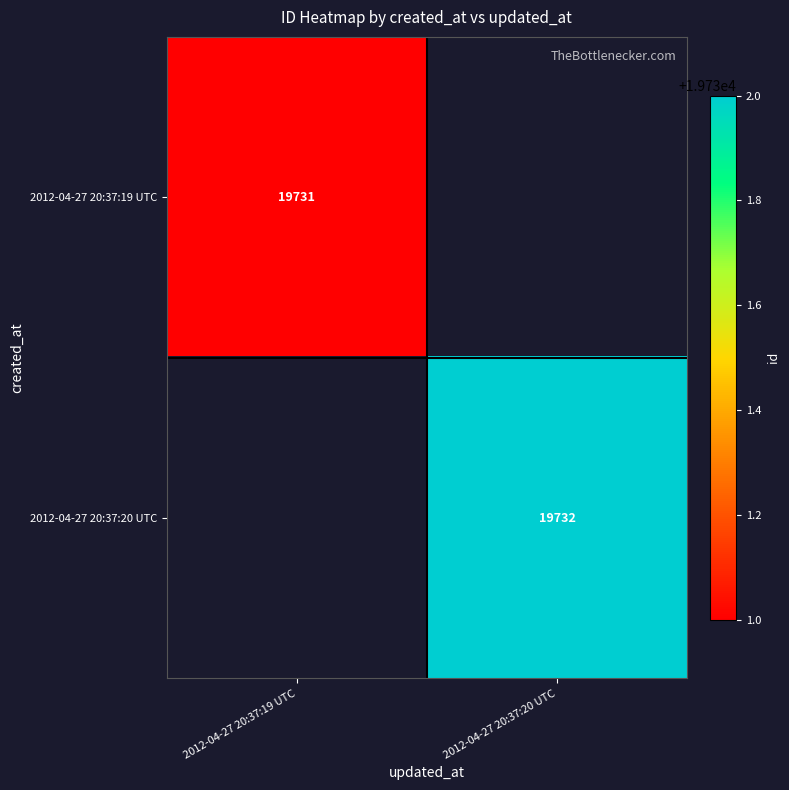

At how many categories does at least one series exceed 7893?

2